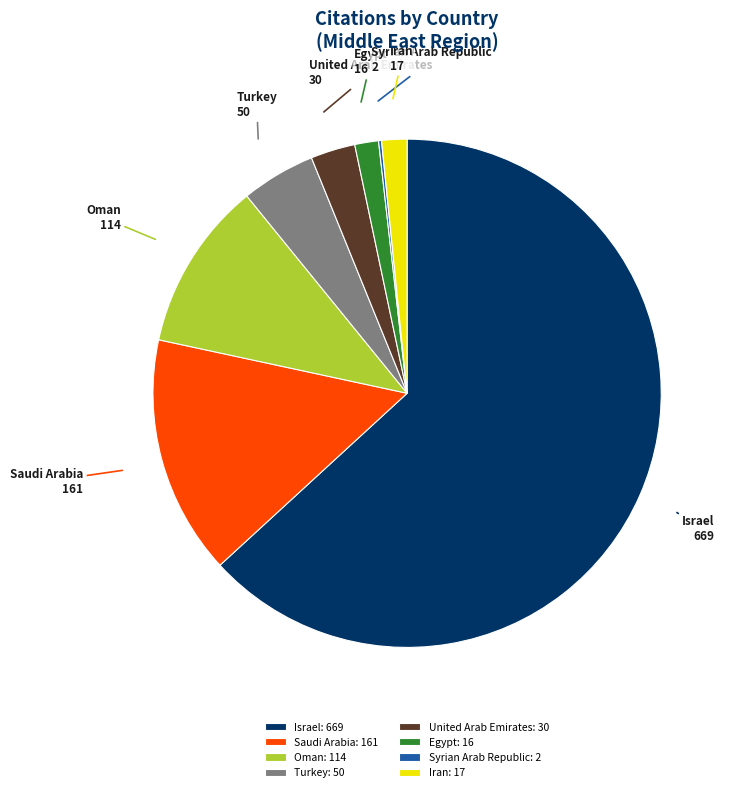

Is there any slice that represents more than half of the pie?

Yes